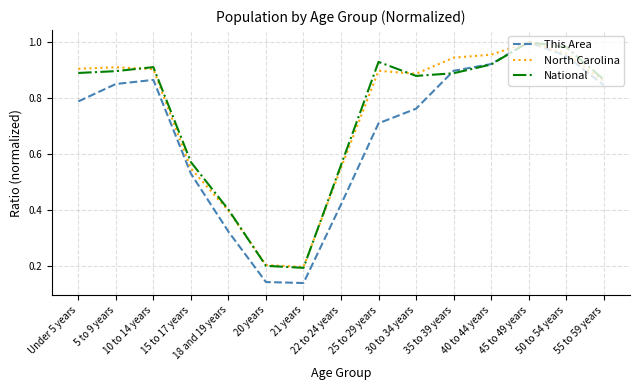

True or false: National has more than 1 interior local peaks.

True